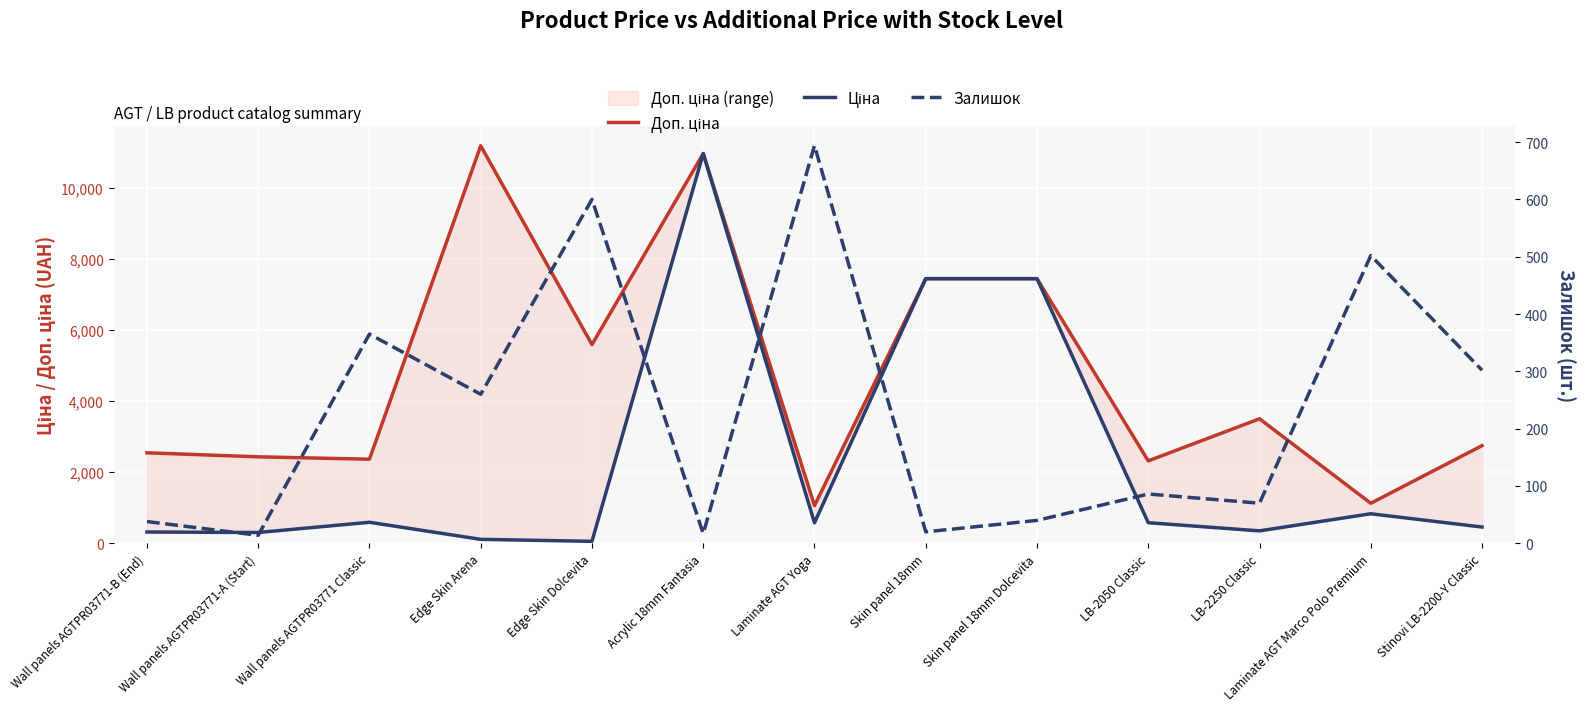

Where is the first local minimum for Доп. ціна?

Wall panels AGTPR03771 Classic